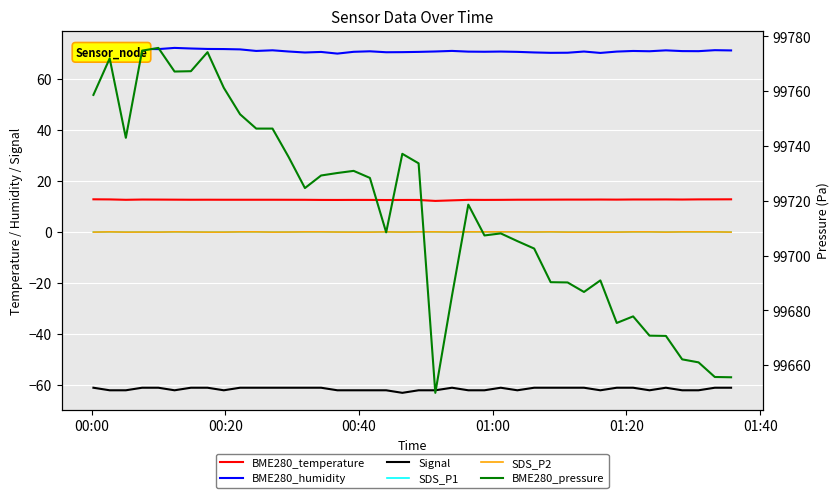

How many values in SDS_P1 are above zero?

24